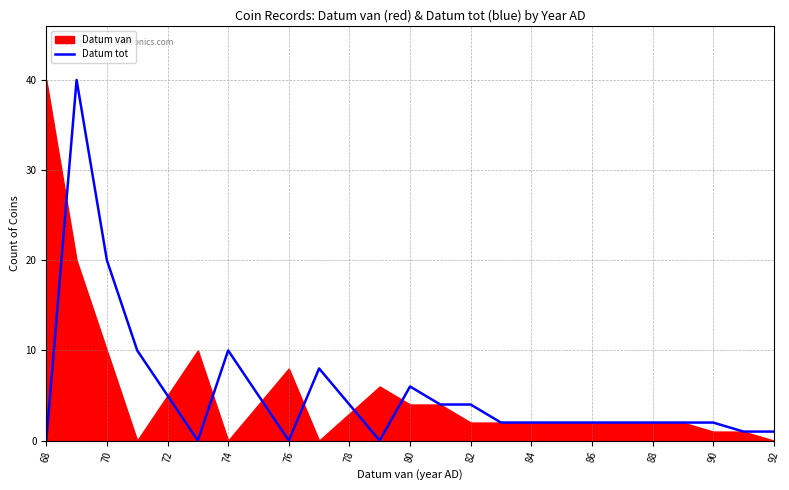

How many values are below 2?

6